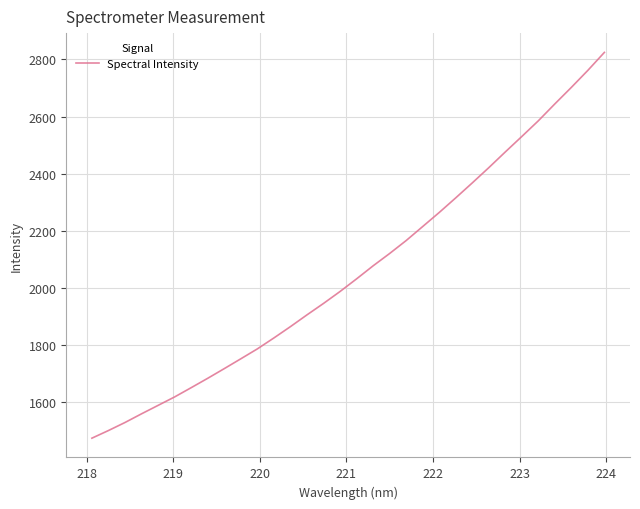

What is the minimum value shown in the chart?

1473.4